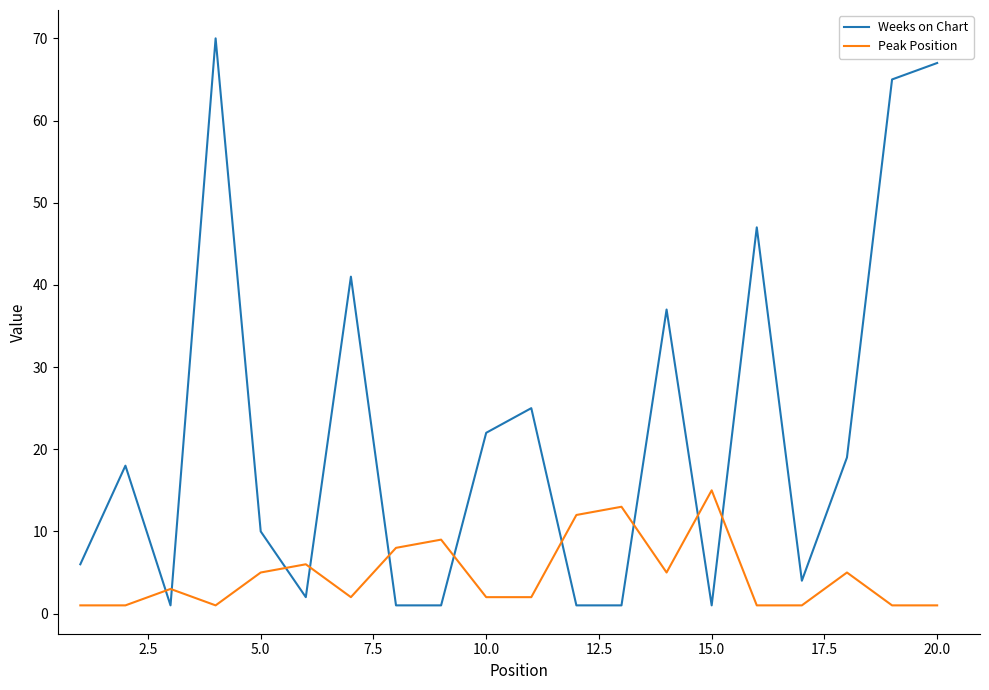

How many intersections are there between Weeks on Chart and Peak Position?

10